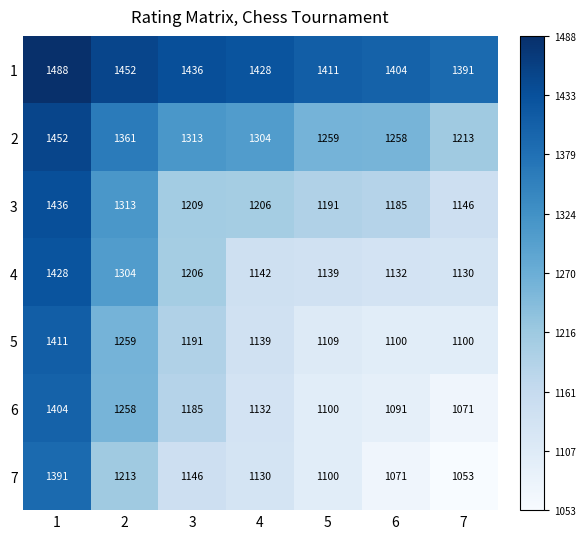

Which series has the largest range (max minus min)?

7